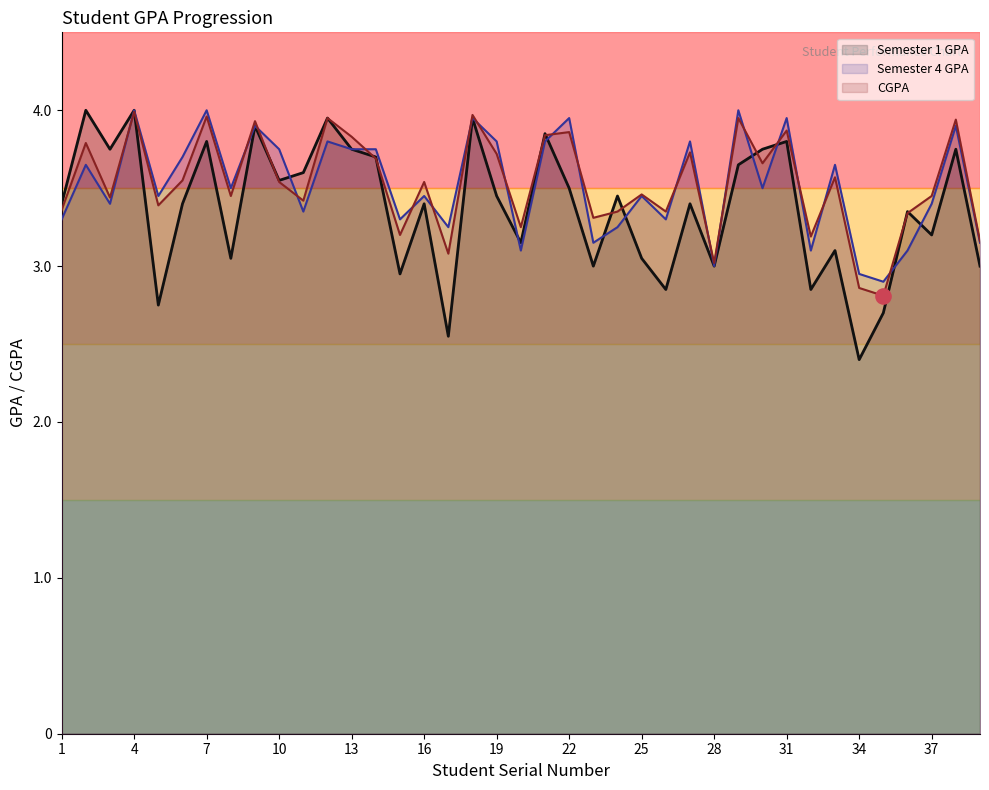

Which series contains the highest Y value?

Semester 1 GPA